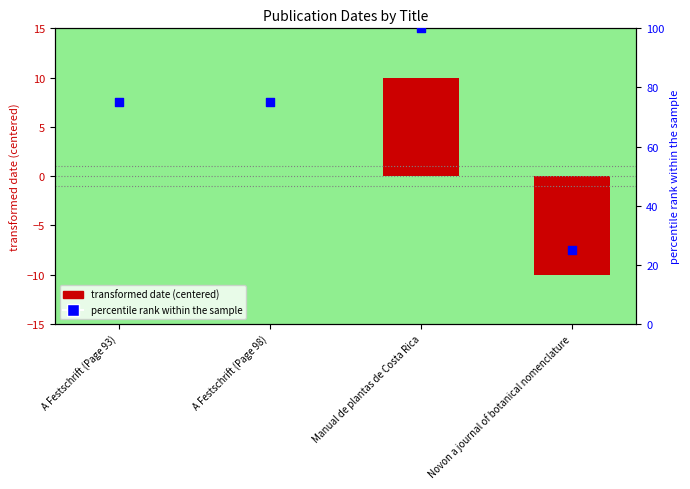

What is the total value across all series at Novon a journal of botanical nomenclature?

15